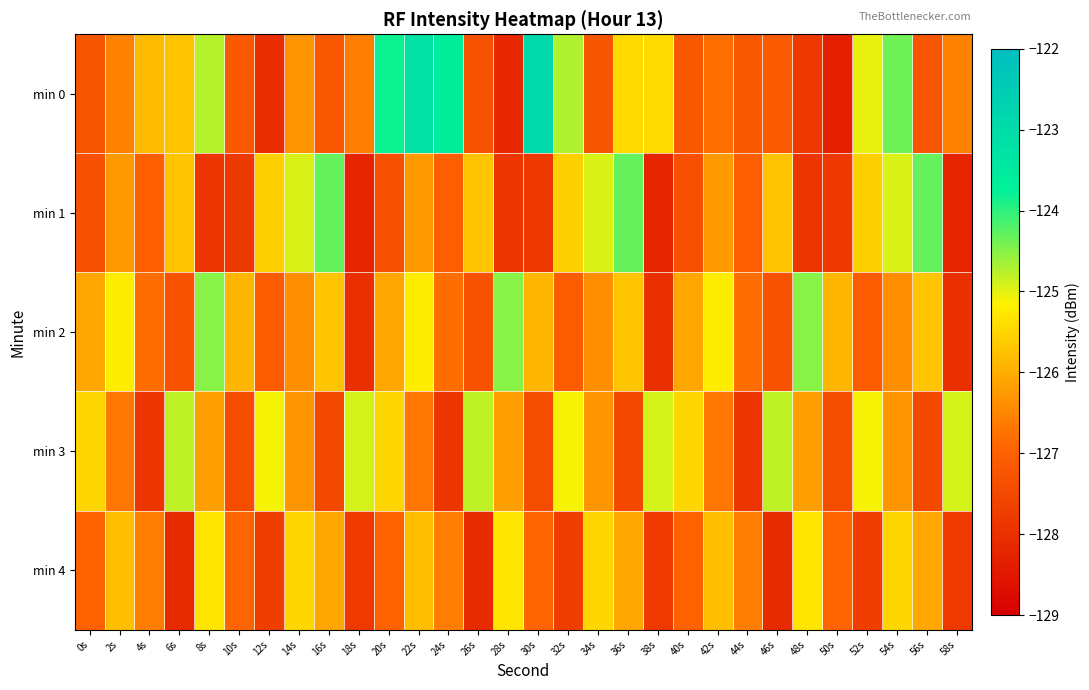

Which series has the largest range (max minus min)?

min 0